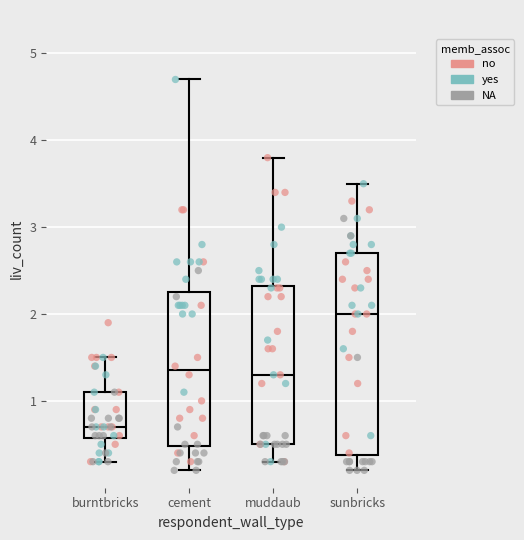

Reading left to right, transcribe this box plot: for each box, give where its median line is, the range the box spans, and where its two whiskers end, as read against the y-axis. The values are not printed on the chart, so give them approximately, as read against the axis.

burntbricks: median 0.7, box 0.6 to 1.1, whiskers 0.3 to 1.5
cement: median 1.4, box 0.5 to 2.3, whiskers 0.2 to 4.7
muddaub: median 1.3, box 0.5 to 2.3, whiskers 0.3 to 3.8
sunbricks: median 2.0, box 0.4 to 2.7, whiskers 0.2 to 3.5